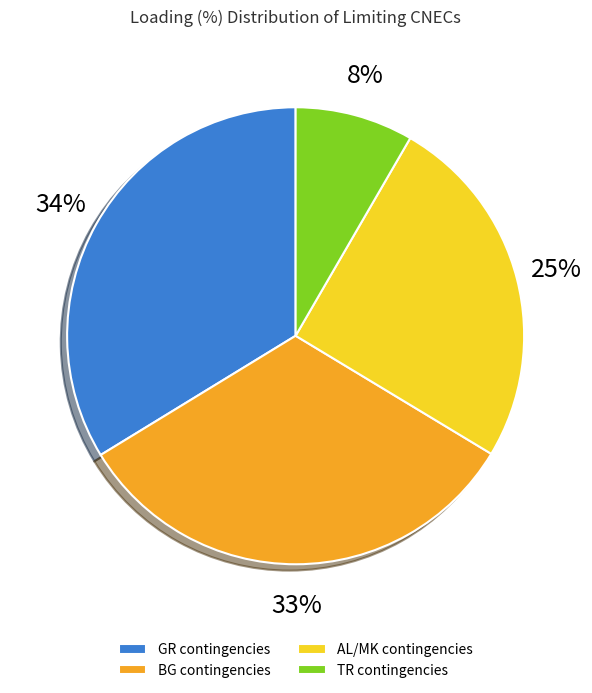

Between AL/MK contingencies and BG contingencies, which is larger?

BG contingencies